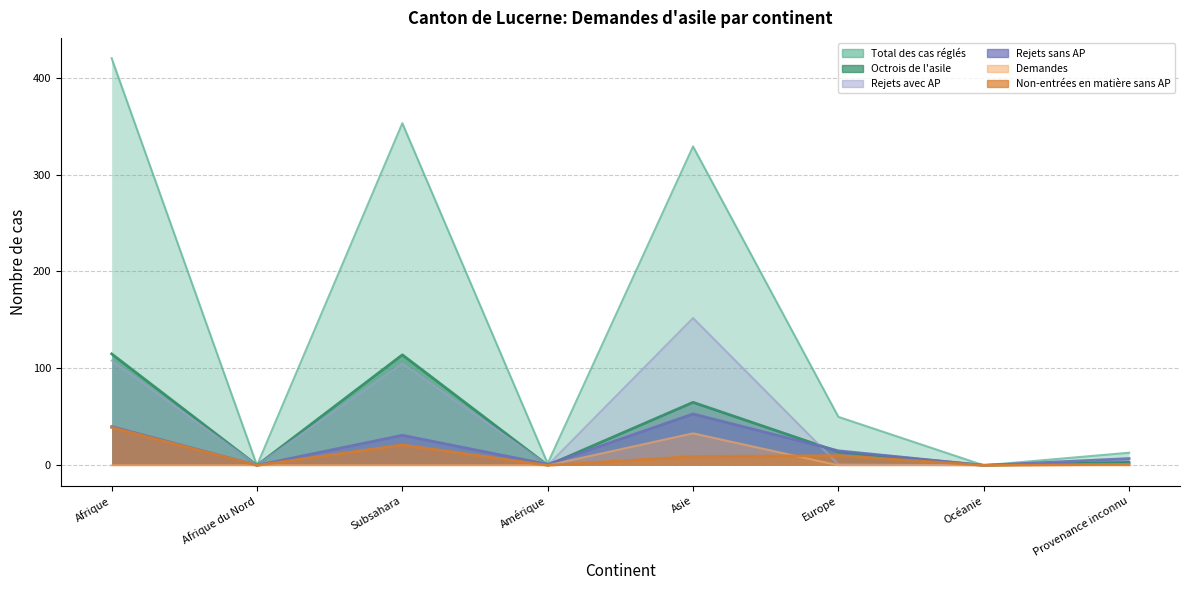

Between which two adjacent categories do Rejets sans AP and Rejets avec AP first intersect?

Subsahara and Amérique